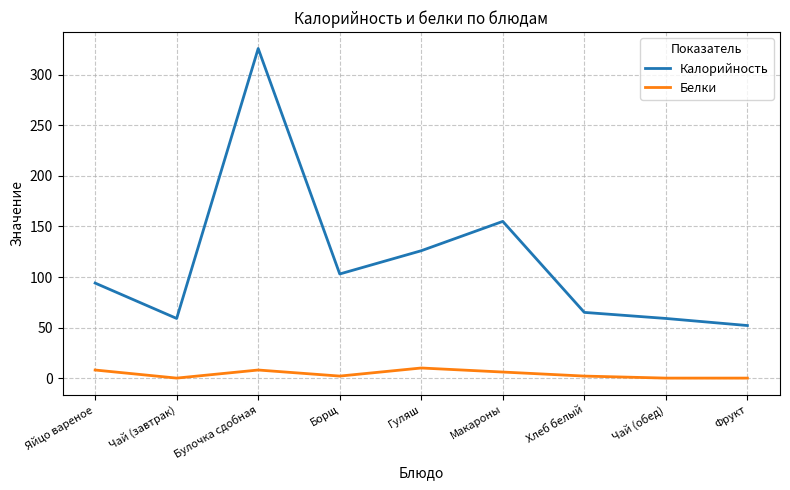

Reading right to left, list all the values displayed in this chart.

Калорийность: 52	59	65	155	126	103	326	59	94
Белки: 0	0	2	6	10	2	8	0	8